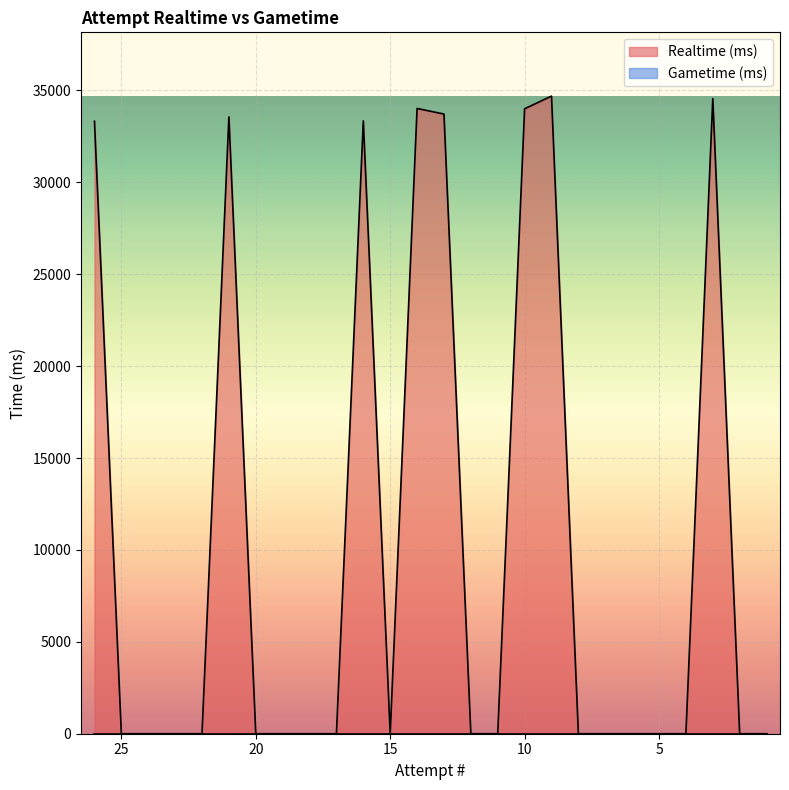

Is it true that the value at 17 is 0?

True